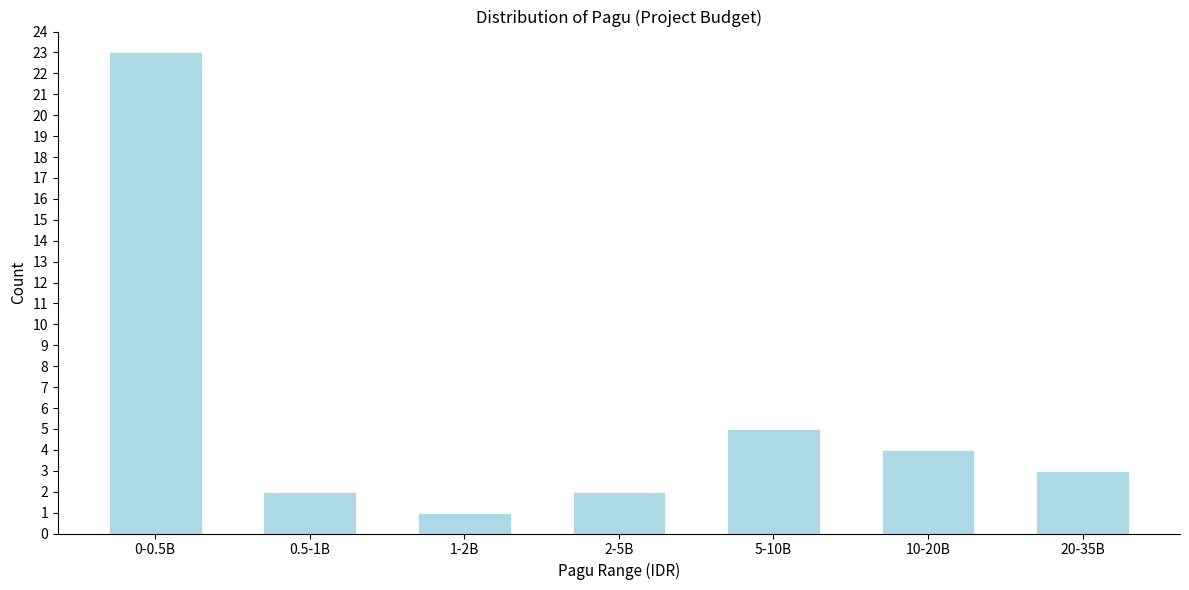

Reading left to right, what are all the values shown in this chart?

0-0.5B=23	0.5-1B=2	1-2B=1	2-5B=2	5-10B=5	10-20B=4	20-35B=3